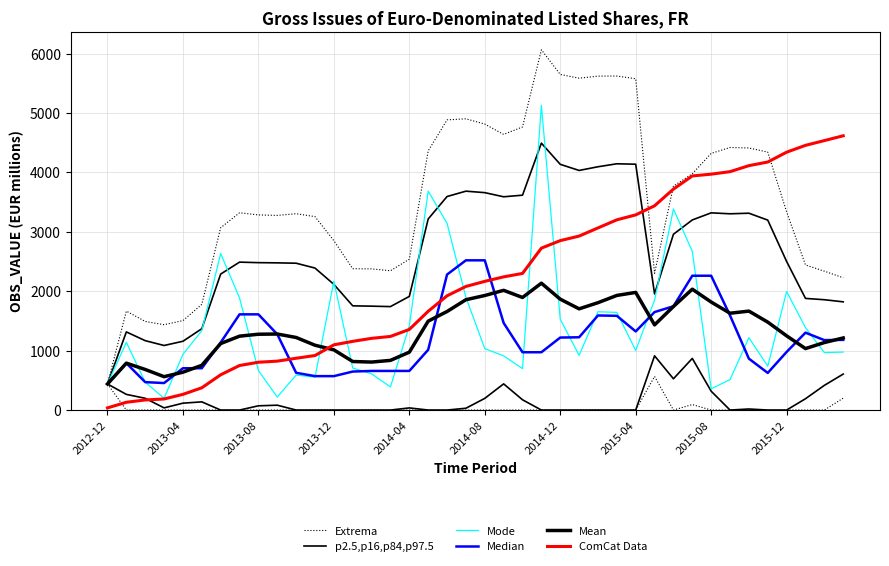

What is the difference between the maximum and minimum values in the Mean series?

1696.7